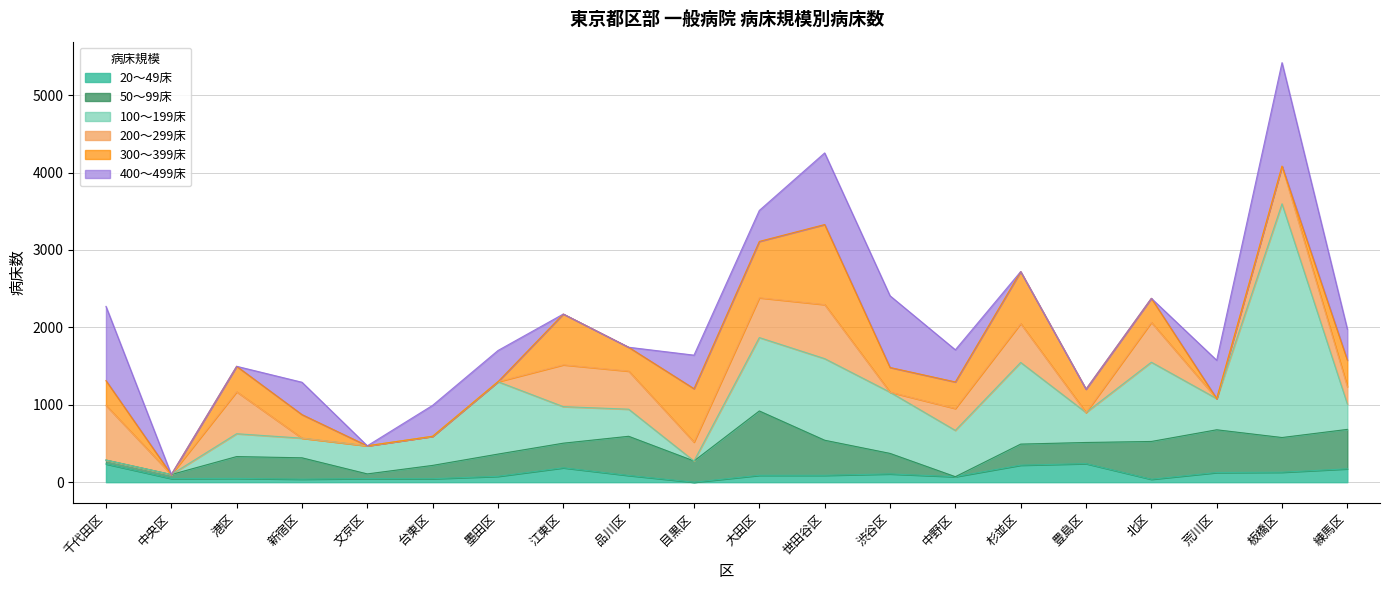

What is the label of the 16th point from the right?

文京区